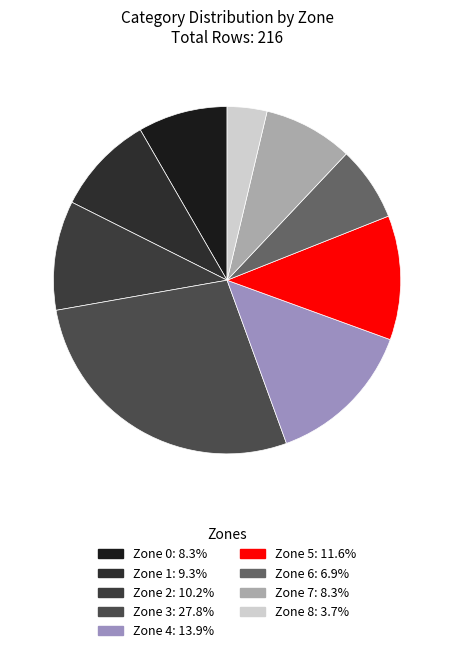

Is there a majority slice in this chart?

No